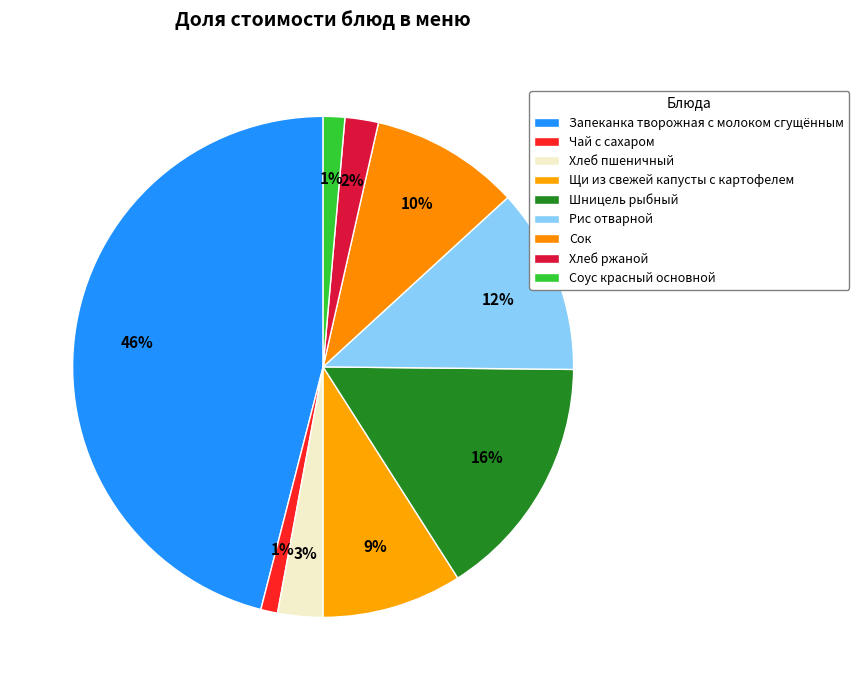

Approximately how many times larger is the value at Запеканка творожная с молоком сгущённым compared to Соус красный основной?

33.1